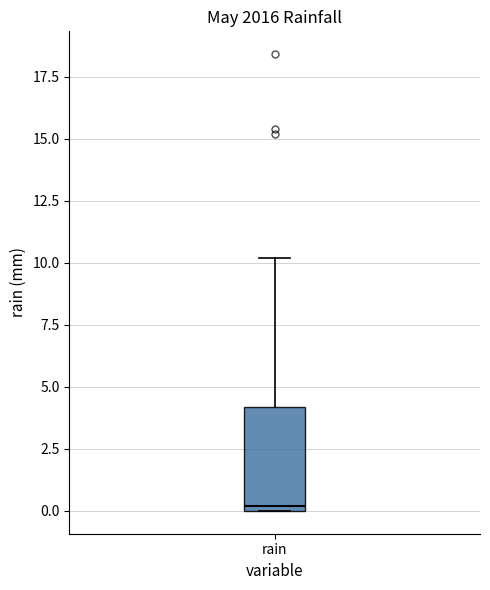

Read this box plot against the y-axis: the position of the median line, the range covered by the box, and the ends of both whiskers. The values are not printed on the chart, so give them approximately, as read against the axis.

median 0 (just above the box's lower edge), box 0 to 4, whiskers 0 to 10